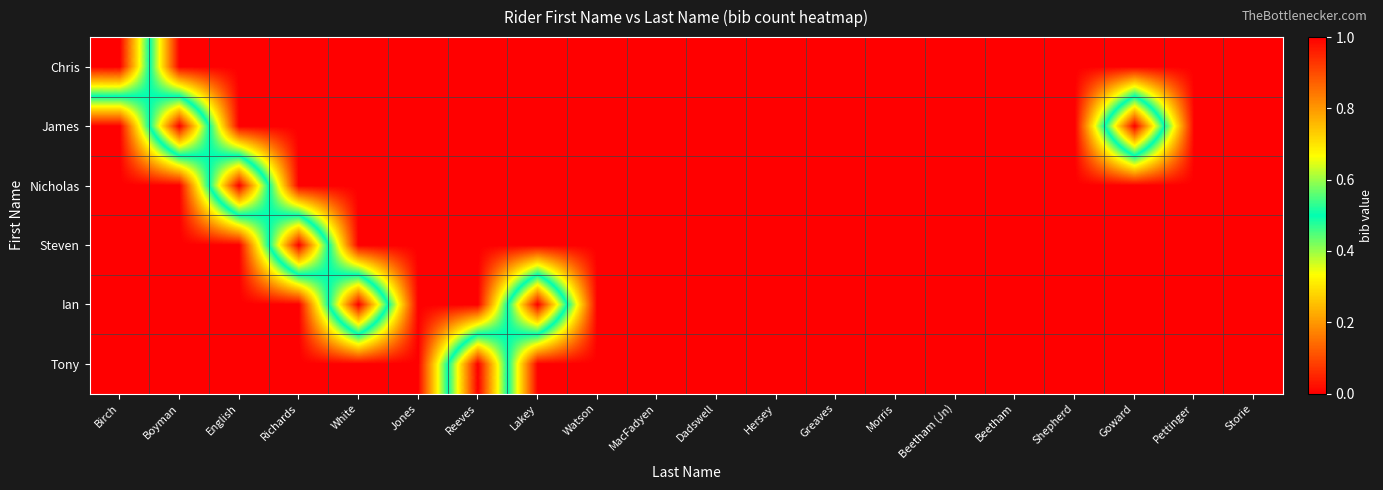

Reading left to right, what are all the values shown in this chart?

Chris: Birch=1	Boyman=0	English=0	Richards=0	White=0	Jones=0	Reeves=0	Lakey=0	Watson=0	MacFadyen=0	Dadswell=0	Hersey=0	Greaves=0	Morris=0	Beetham (Jn)=0	Beetham=0	Shepherd=0	Goward=0	Pettinger=0	Storie=0
James: Birch=0	Boyman=1	English=0	Richards=0	White=0	Jones=0	Reeves=0	Lakey=0	Watson=0	MacFadyen=0	Dadswell=0	Hersey=0	Greaves=0	Morris=0	Beetham (Jn)=0	Beetham=0	Shepherd=0	Goward=1	Pettinger=0	Storie=0
Nicholas: Birch=0	Boyman=0	English=1	Richards=0	White=0	Jones=0	Reeves=0	Lakey=0	Watson=0	MacFadyen=0	Dadswell=0	Hersey=0	Greaves=0	Morris=0	Beetham (Jn)=0	Beetham=0	Shepherd=0	Goward=0	Pettinger=0	Storie=0
Steven: Birch=0	Boyman=0	English=0	Richards=1	White=0	Jones=0	Reeves=0	Lakey=0	Watson=0	MacFadyen=0	Dadswell=0	Hersey=0	Greaves=0	Morris=0	Beetham (Jn)=0	Beetham=0	Shepherd=0	Goward=0	Pettinger=0	Storie=0
Ian: Birch=0	Boyman=0	English=0	Richards=0	White=1	Jones=0	Reeves=0	Lakey=1	Watson=0	MacFadyen=0	Dadswell=0	Hersey=0	Greaves=0	Morris=0	Beetham (Jn)=0	Beetham=0	Shepherd=0	Goward=0	Pettinger=0	Storie=0
Tony: Birch=0	Boyman=0	English=0	Richards=0	White=0	Jones=0	Reeves=1	Lakey=0	Watson=0	MacFadyen=0	Dadswell=0	Hersey=0	Greaves=0	Morris=0	Beetham (Jn)=0	Beetham=0	Shepherd=0	Goward=0	Pettinger=0	Storie=0